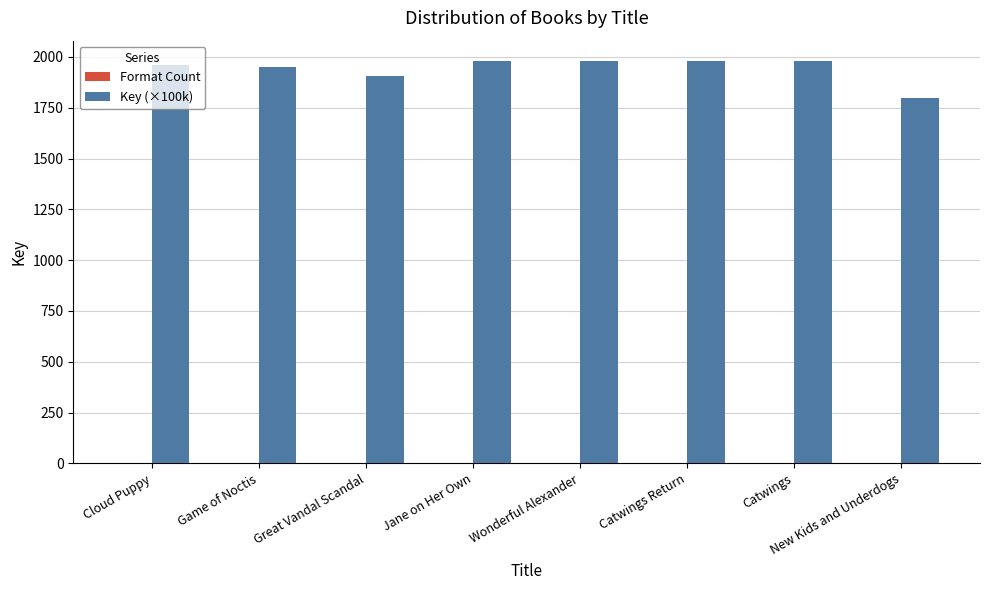

True or false: Key (×100k) has a value of 630.3 at Cloud Puppy.

False